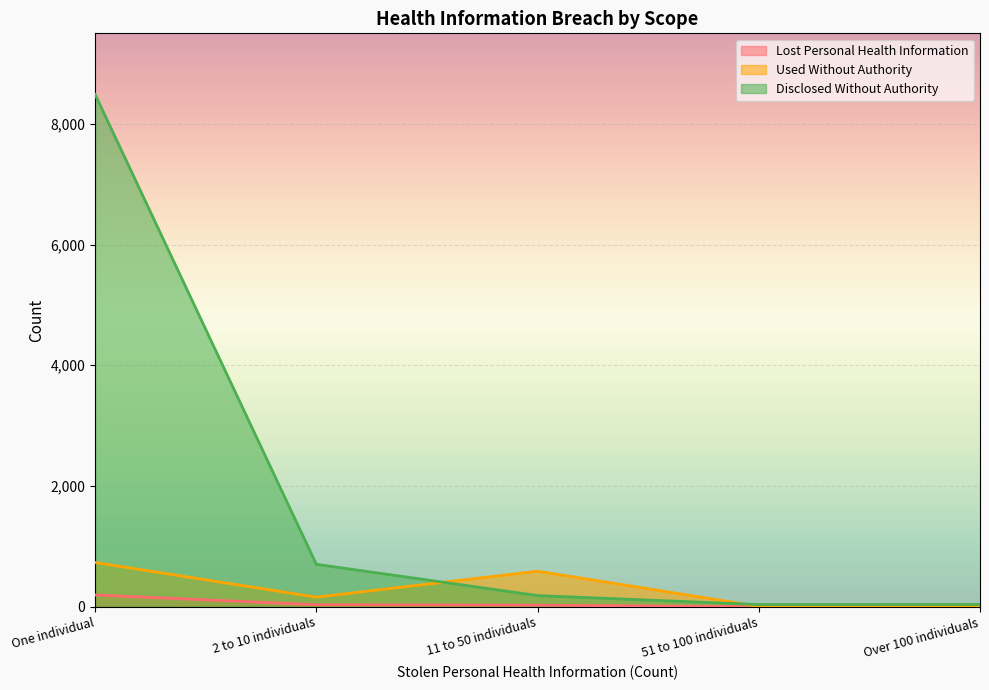

What position from the right is One individual?

5